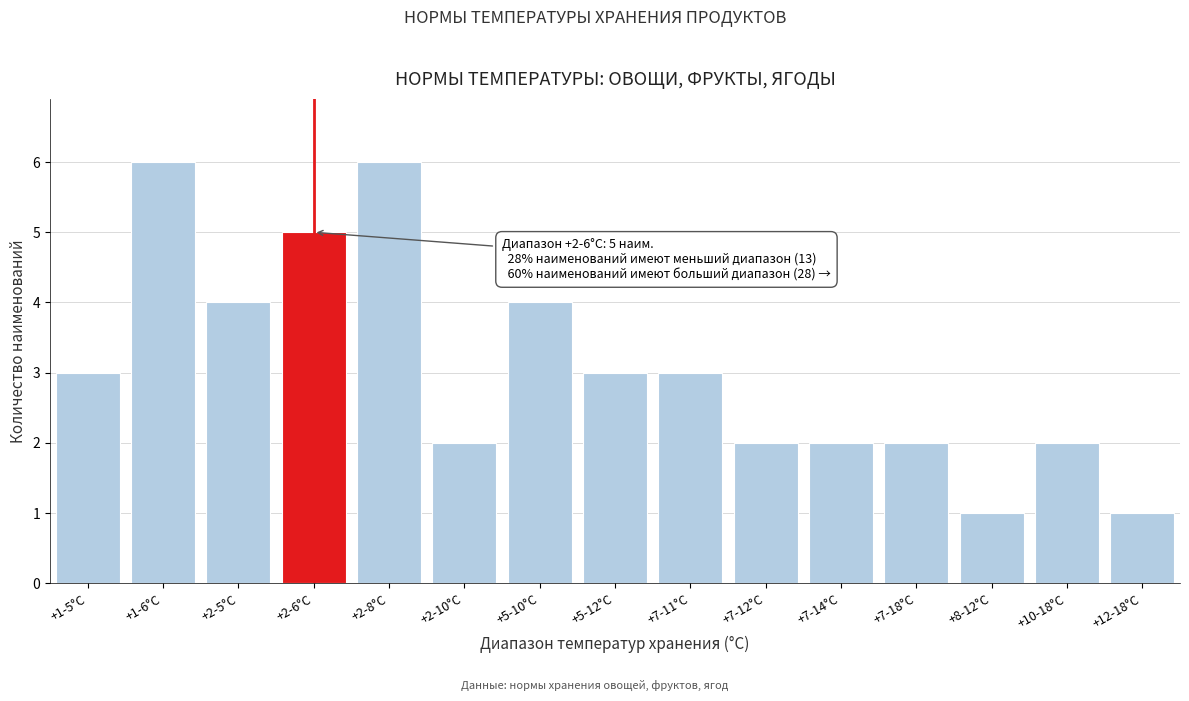

Reading right to left, transcribe all the data shown in this chart.

+12-18°C=1	+10-18°C=2	+8-12°C=1	+7-18°C=2	+7-14°C=2	+7-12°C=2	+7-11°C=3	+5-12°C=3	+5-10°C=4	+2-10°C=2	+2-8°C=6	+2-6°C=5	+2-5°C=4	+1-6°C=6	+1-5°C=3